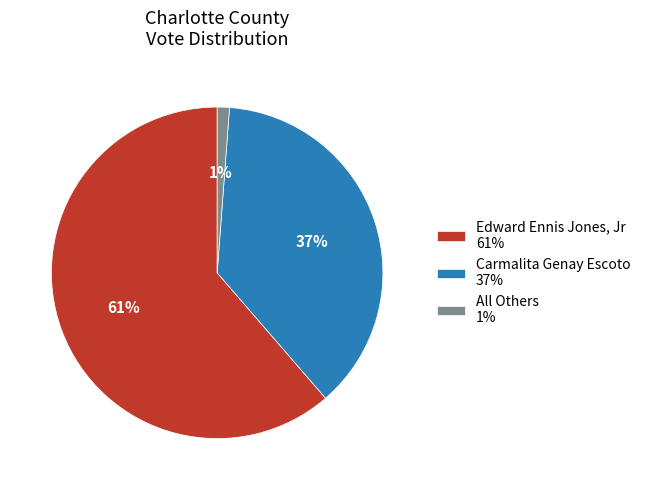

What is the majority slice?

Edward Ennis Jones, Jr 61%